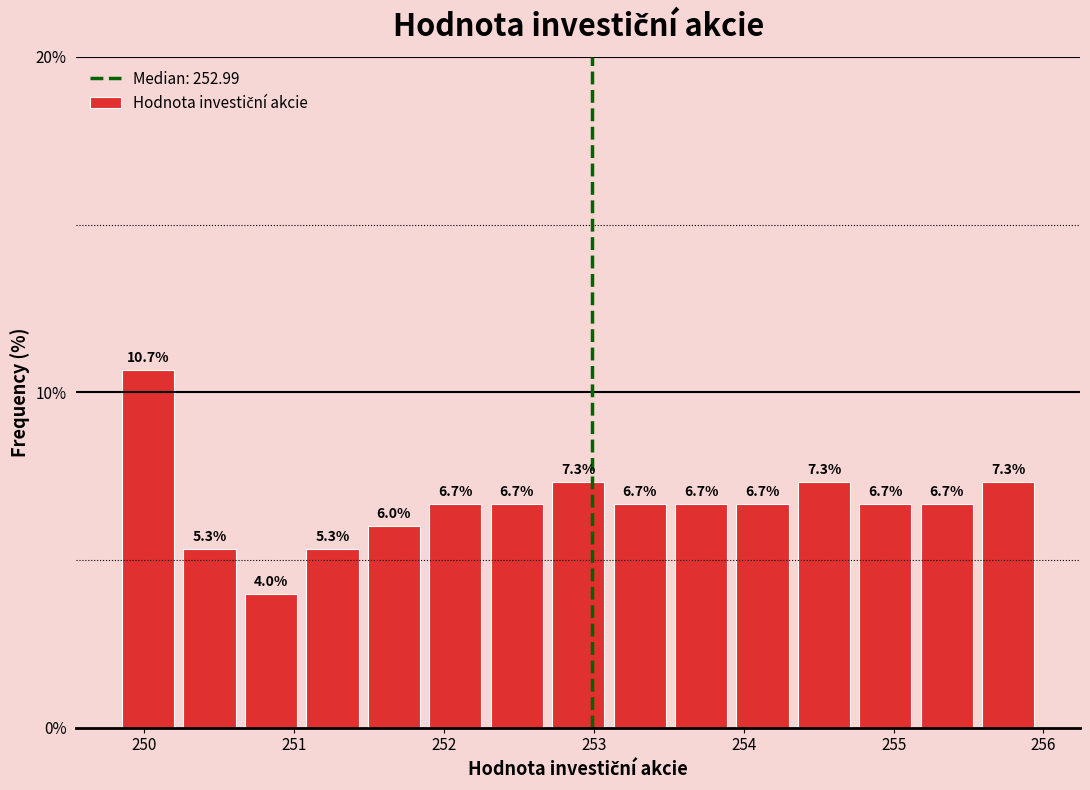

How tall is the bar that spans 251.05 to 251.46 on the x-axis? The bar edges are not printed on the chart, so give them approximately, as read against the axis.

5.3